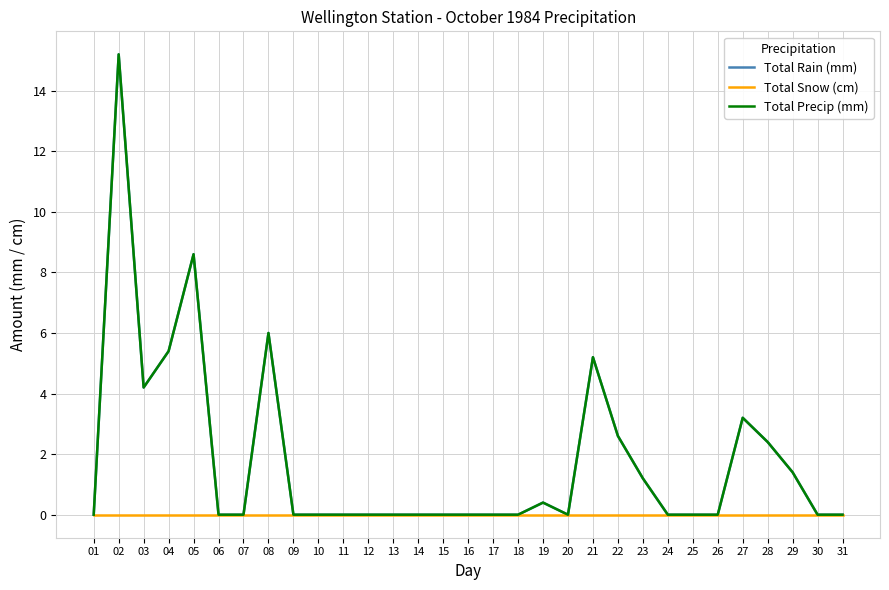

The Total Snow (cm) series shows 0.0 at 02. True or false?

True